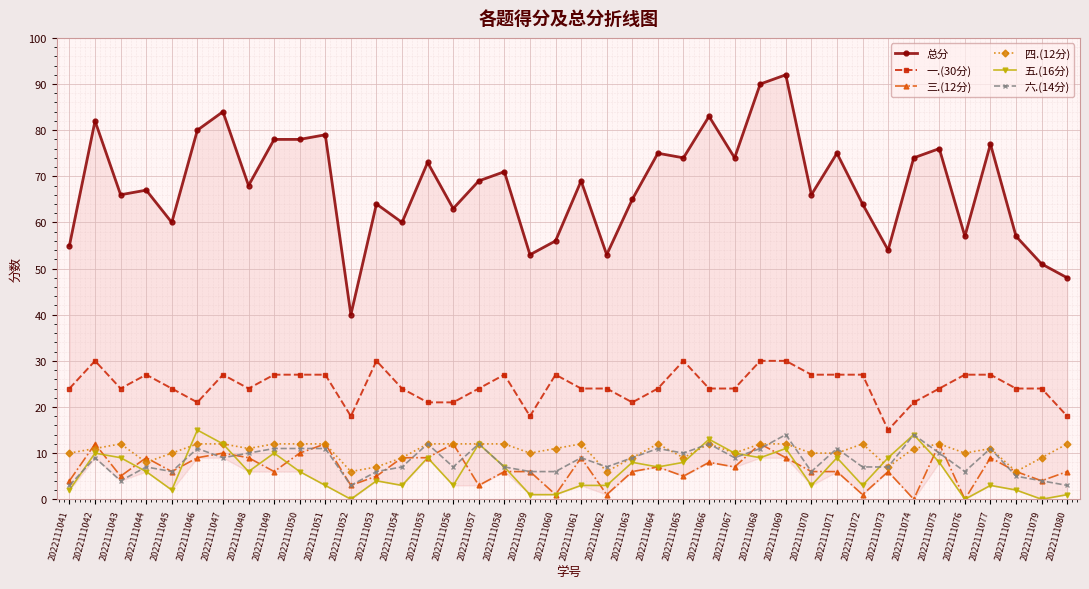

At which label is 四.(12分) closest to 9?

2022111054